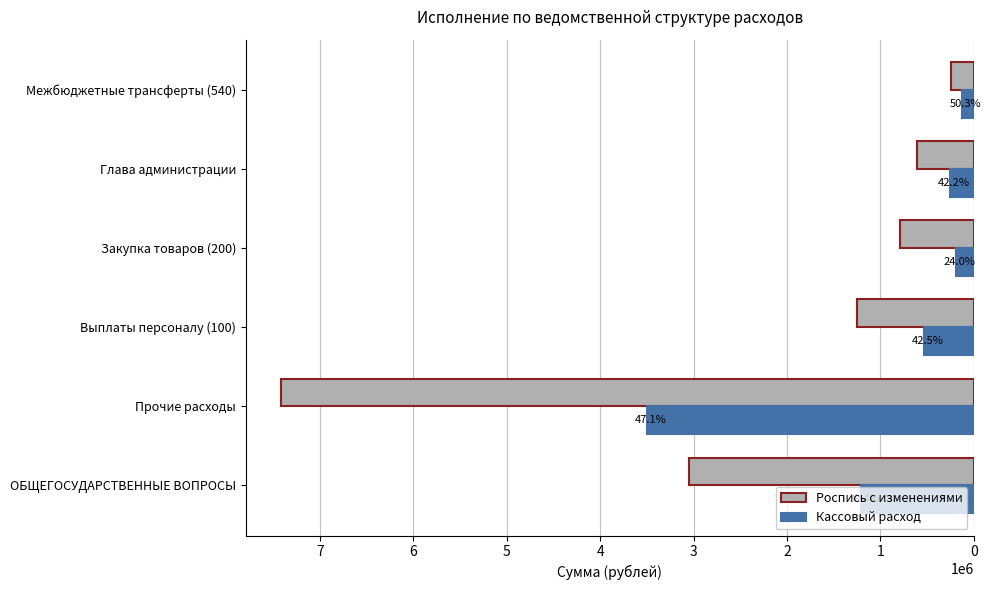

What are all the series names shown in the legend?

Роспись с изменениями, Кассовый расход